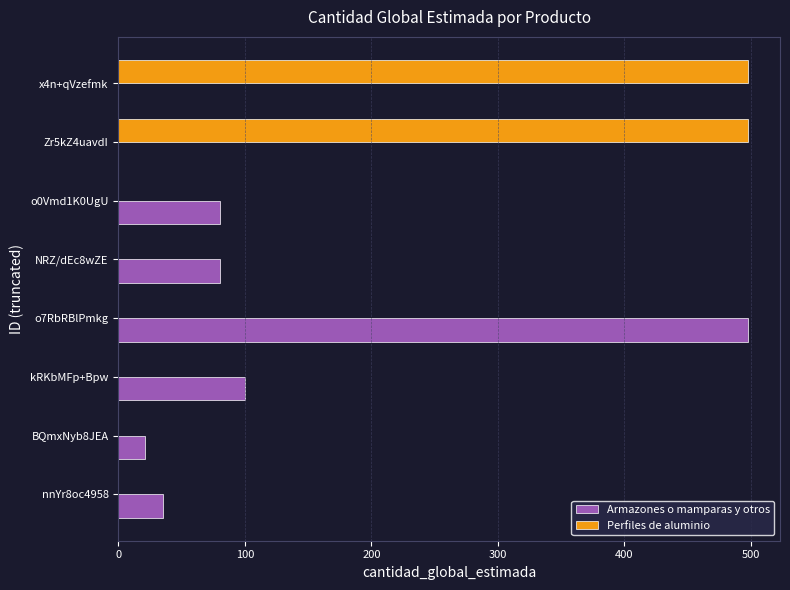

Which series has the largest total across all categories?

Perfiles de aluminio